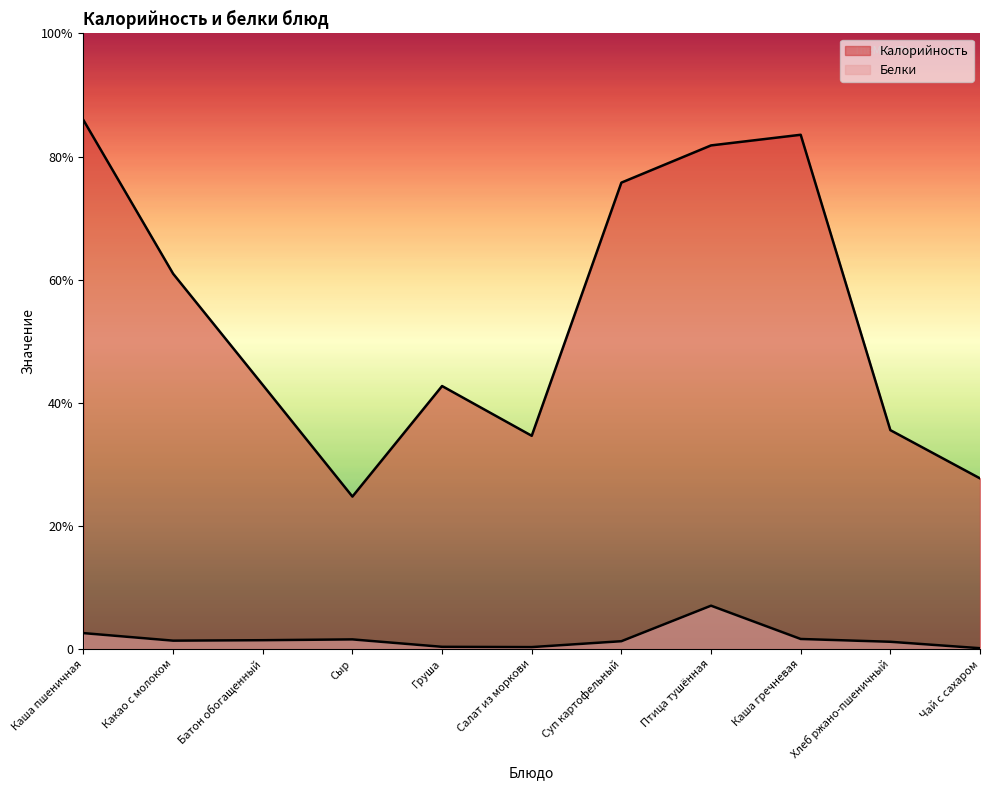

List the series in order of their peak value, lowest first.

Белки, Калорийность